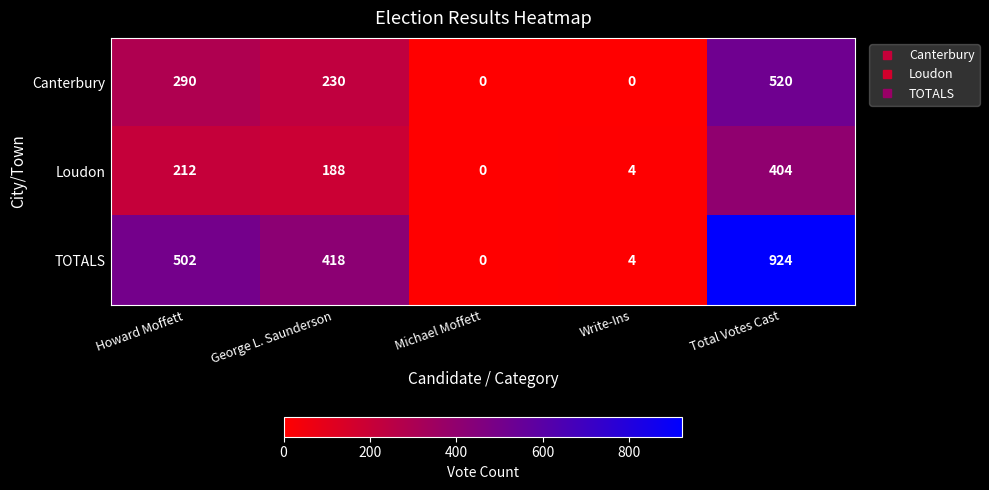

Which series has the largest total across all categories?

TOTALS